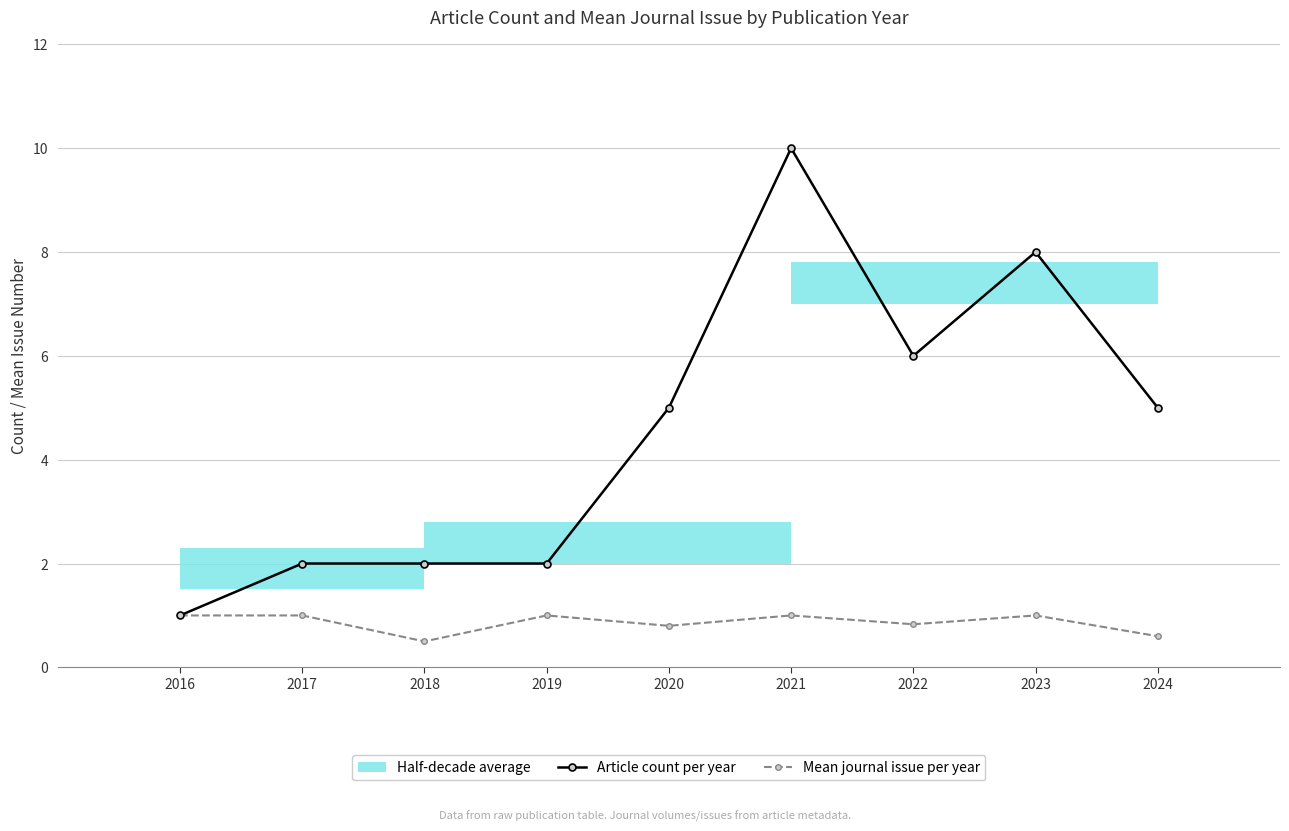

What is the value of the Mean journal issue per year point at the 8th from the left?

1.0